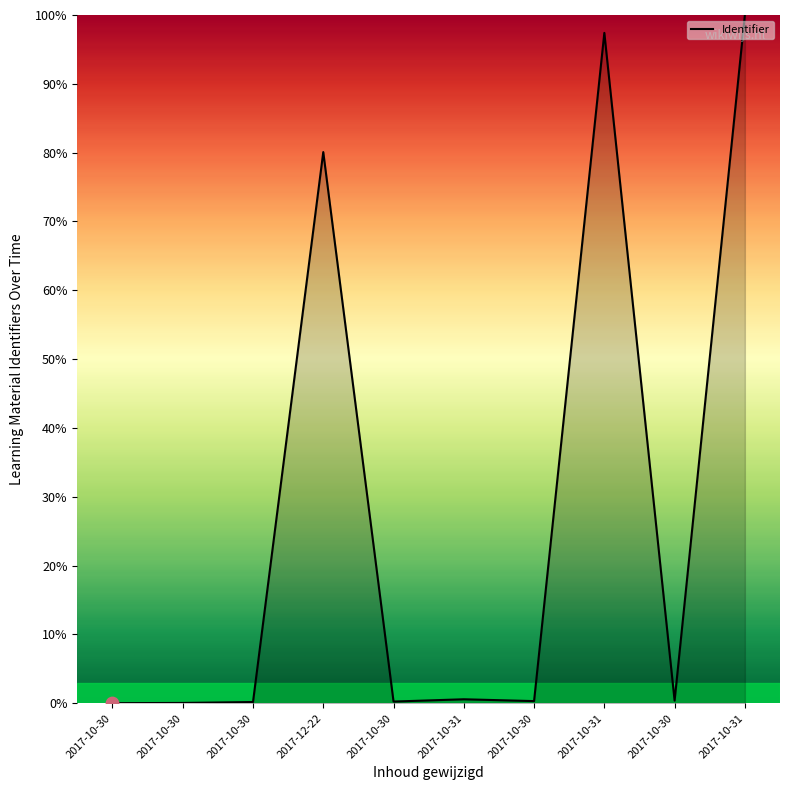

Which has a higher value, 2017-10-30 or 2017-10-30?

2017-10-30